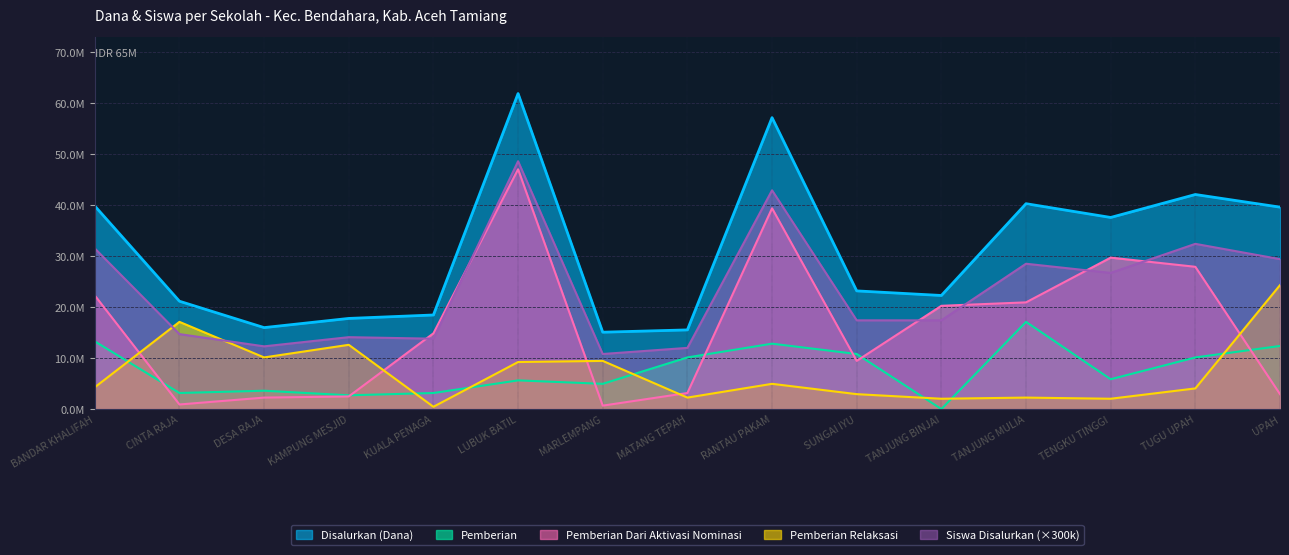

Which has a higher value, TENGKU TINGGI or BANDAR KHALIFAH?

BANDAR KHALIFAH